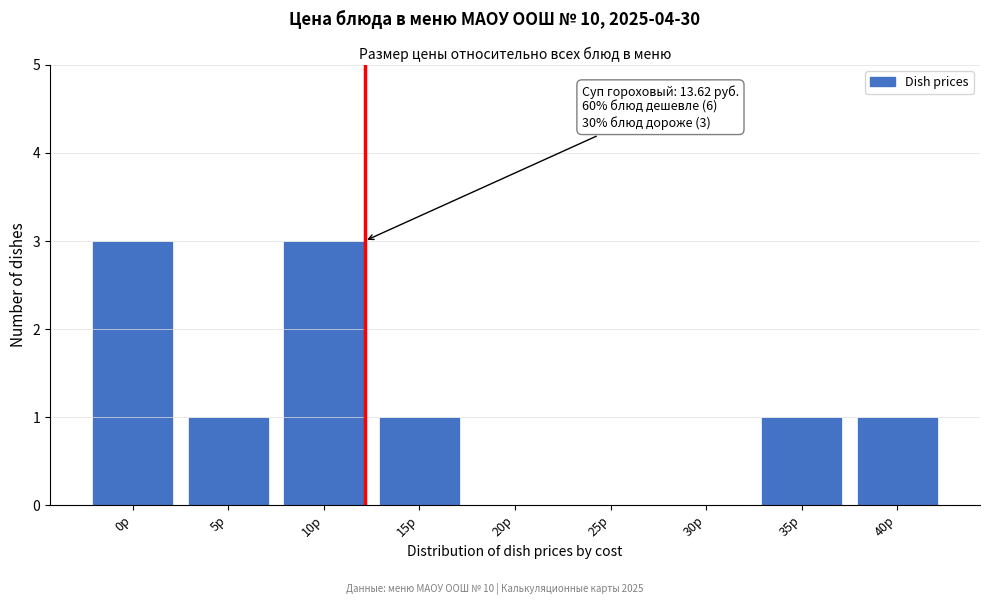

Reading right to left, what are all the values shown in this chart?

40р=1	35р=1	30р=0	25р=0	20р=0	15р=1	10р=3	5р=1	0р=3